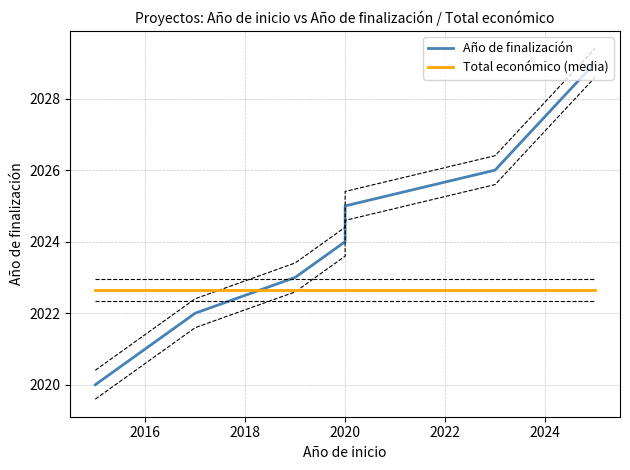

Which series has the largest total across all categories?

Año de finalización